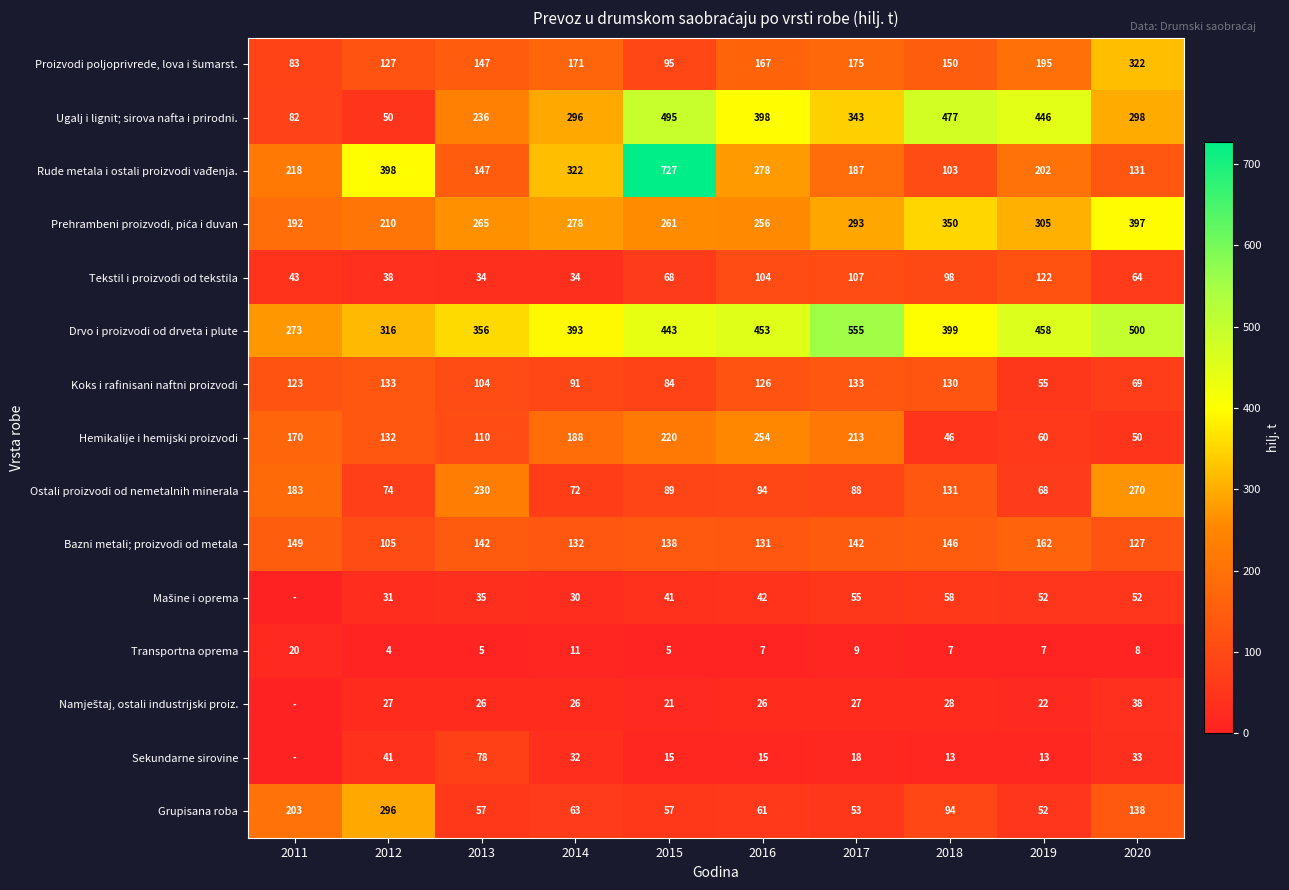

At which label is Koks i rafinisani naftni proizvodi closest to 94?

2014